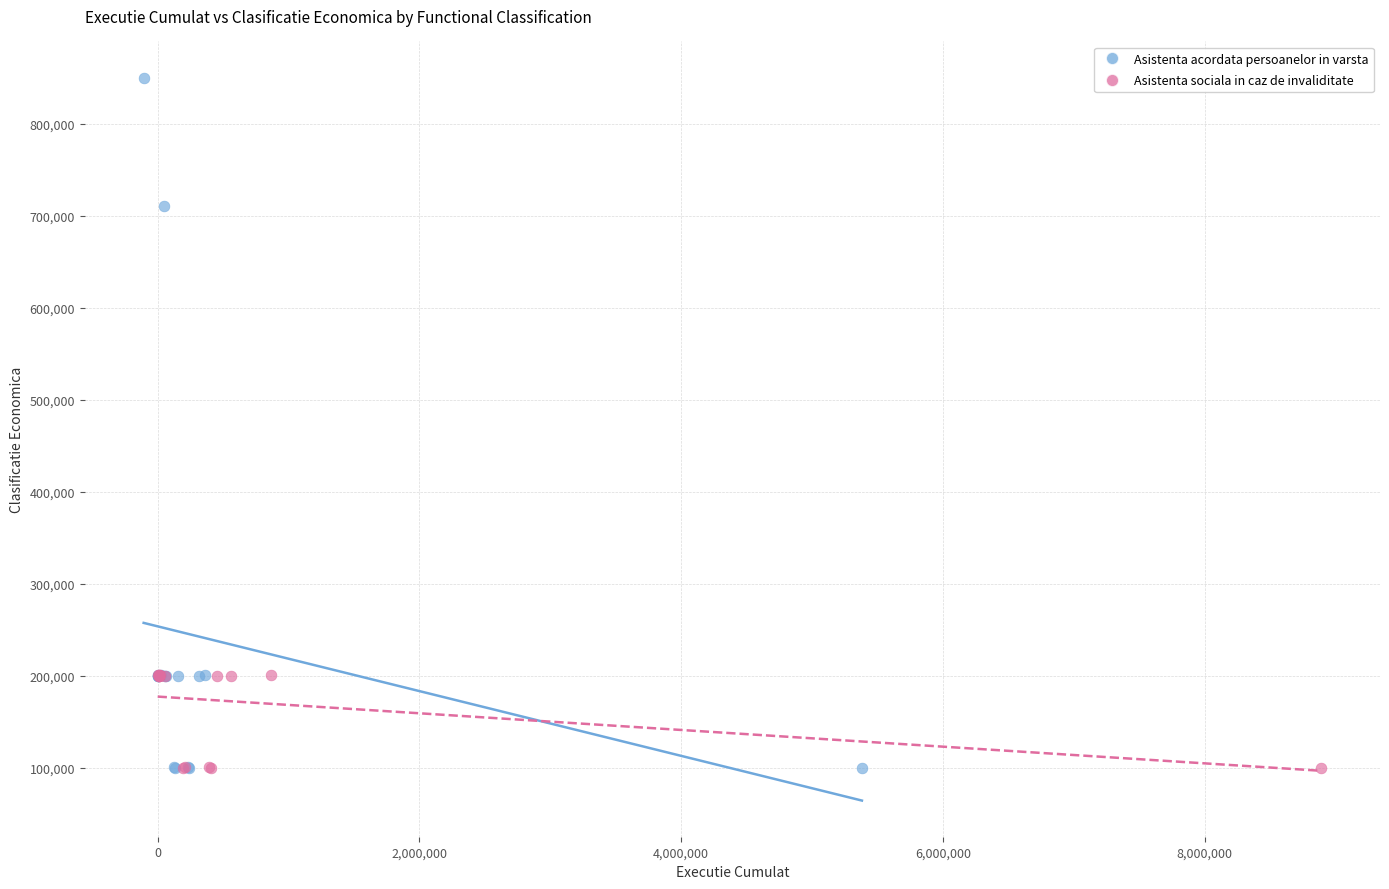

Which series contains the highest Y value?

Asistenta acordata persoanelor in varsta